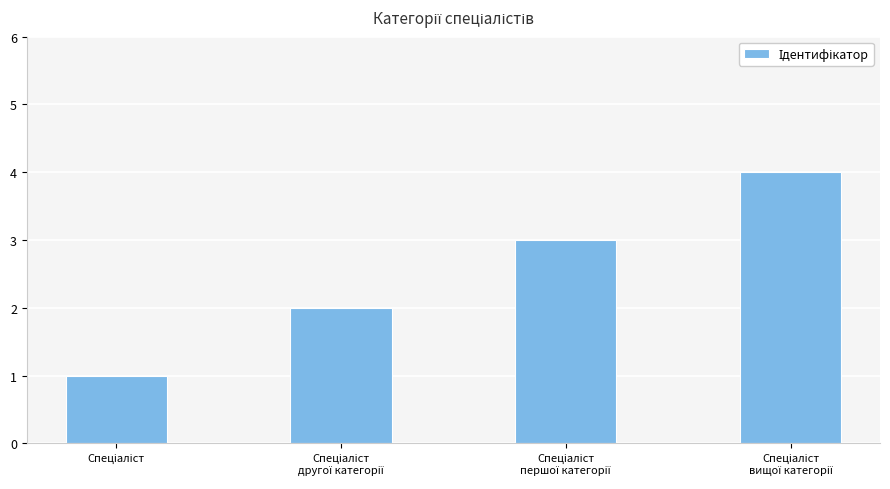

What is the maximum value shown in the chart?

4